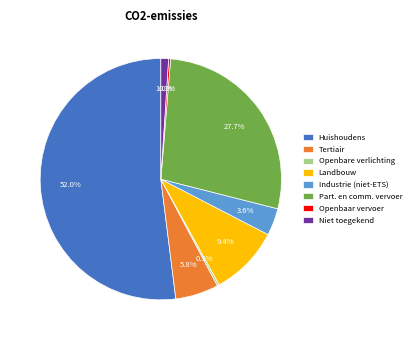

Which has a higher value, Part. en comm. vervoer or Niet toegekend?

Part. en comm. vervoer